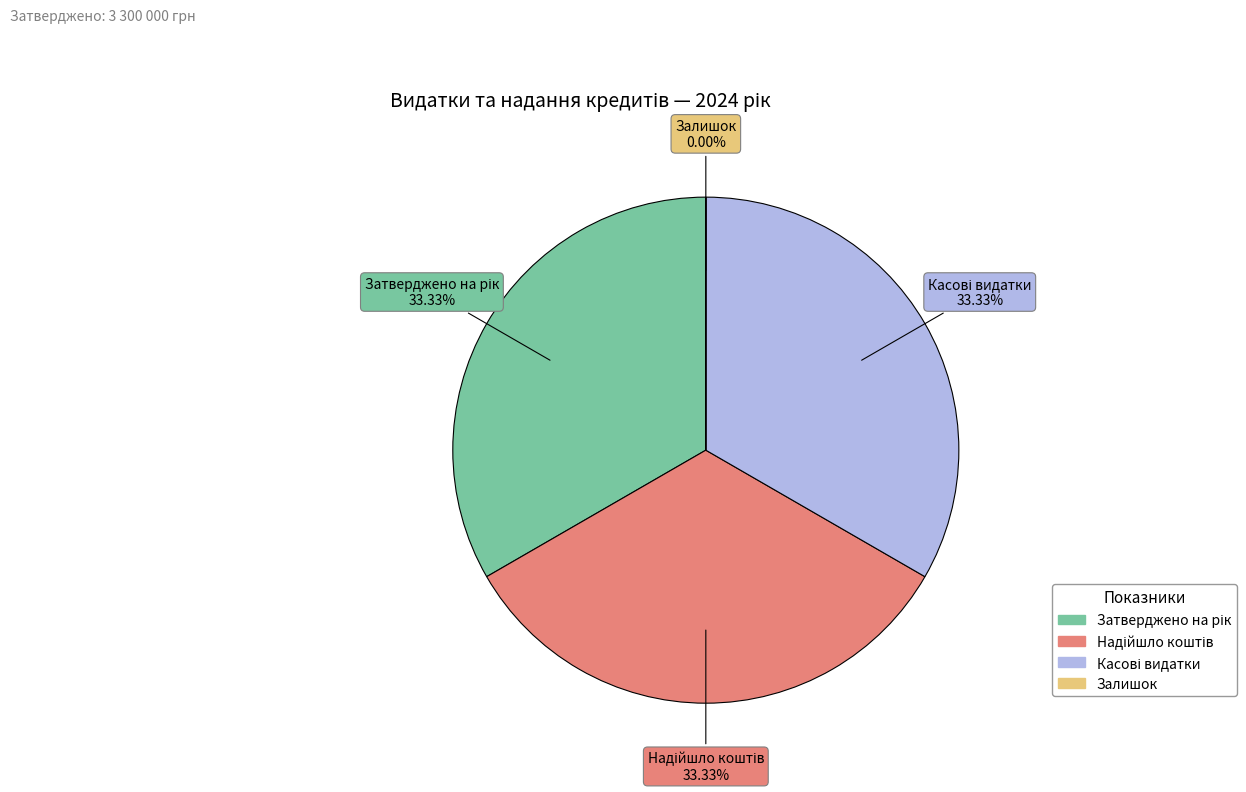

Is there any slice that represents more than half of the pie?

No